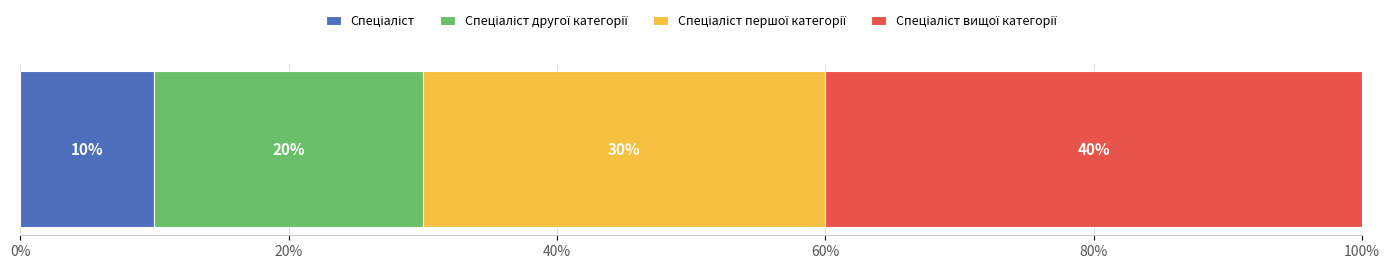

How many distinct data groups are displayed?

4